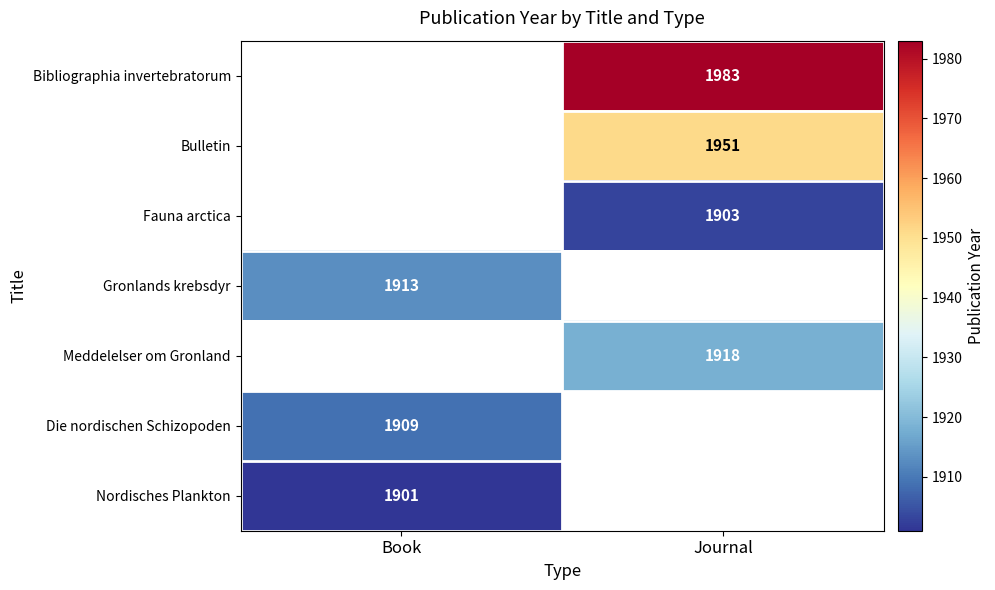

The value of Nordisches Plankton at Book is 3229. True or false?

False